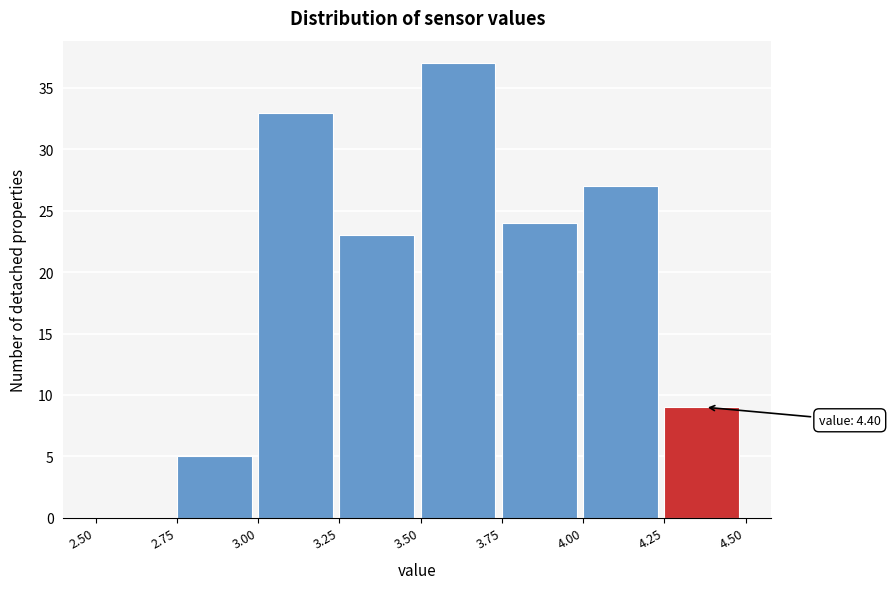

Which range on the x-axis has the tallest bar?

3.50 to 3.75